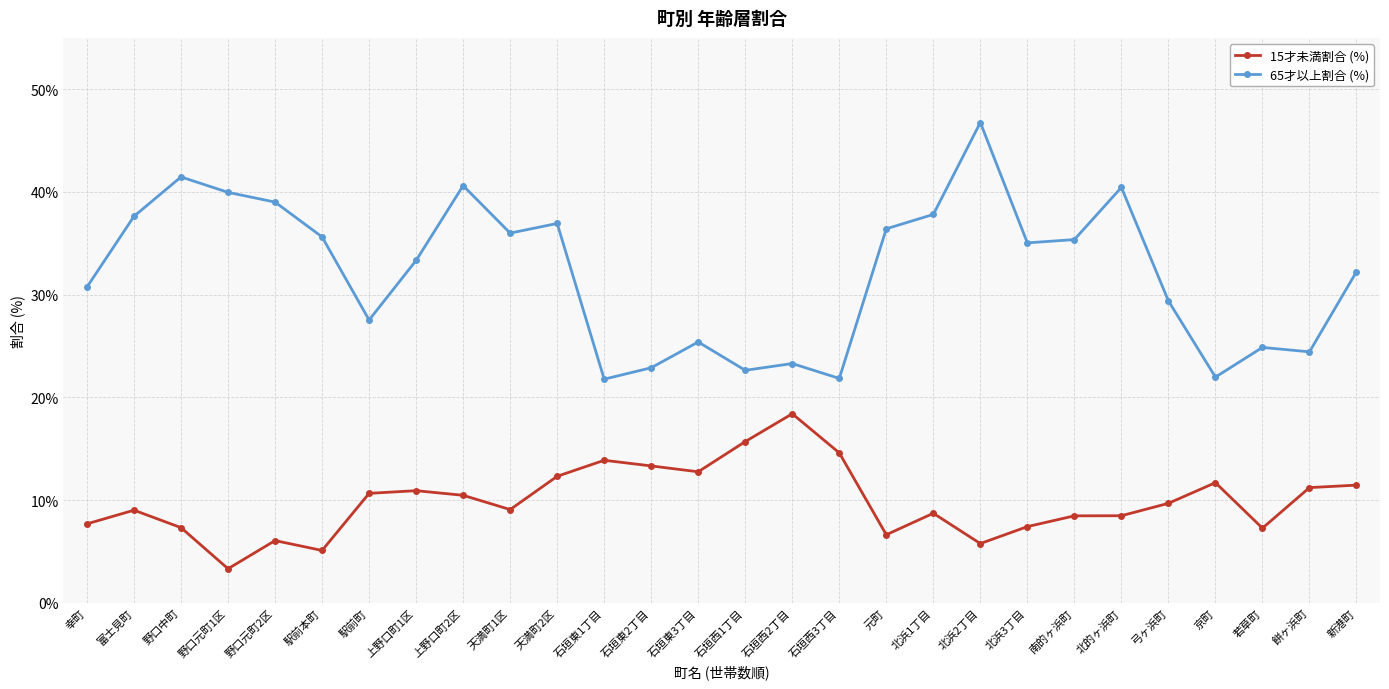

What is the spread (max minus min) of values at 石垣東3丁目?

12.6